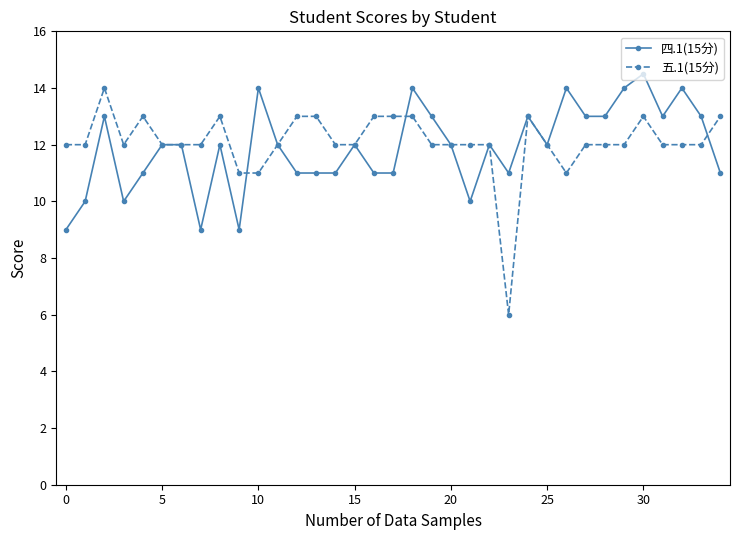

What is the smallest value displayed?

6.0